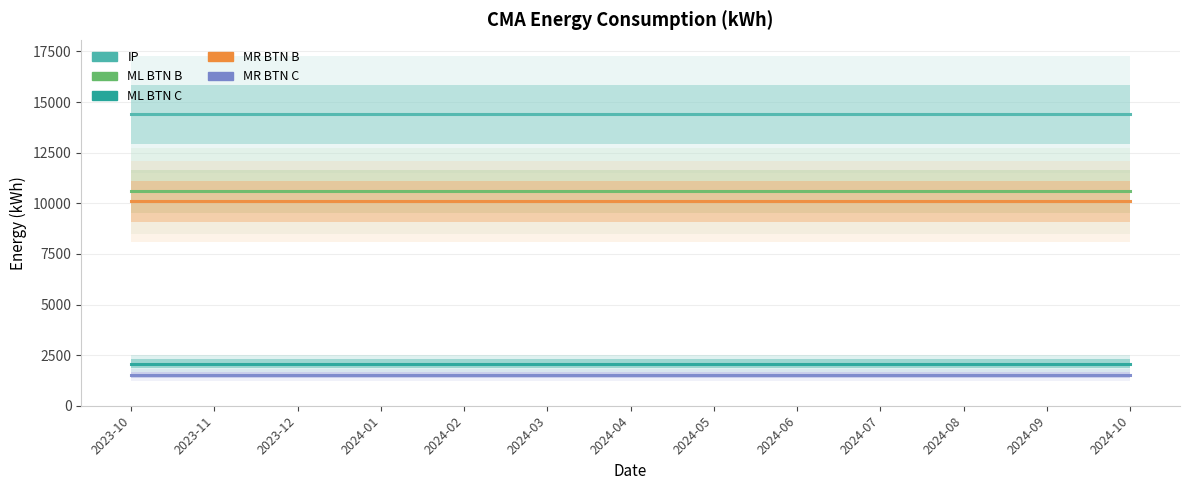

Which series has the largest total across all categories?

IP